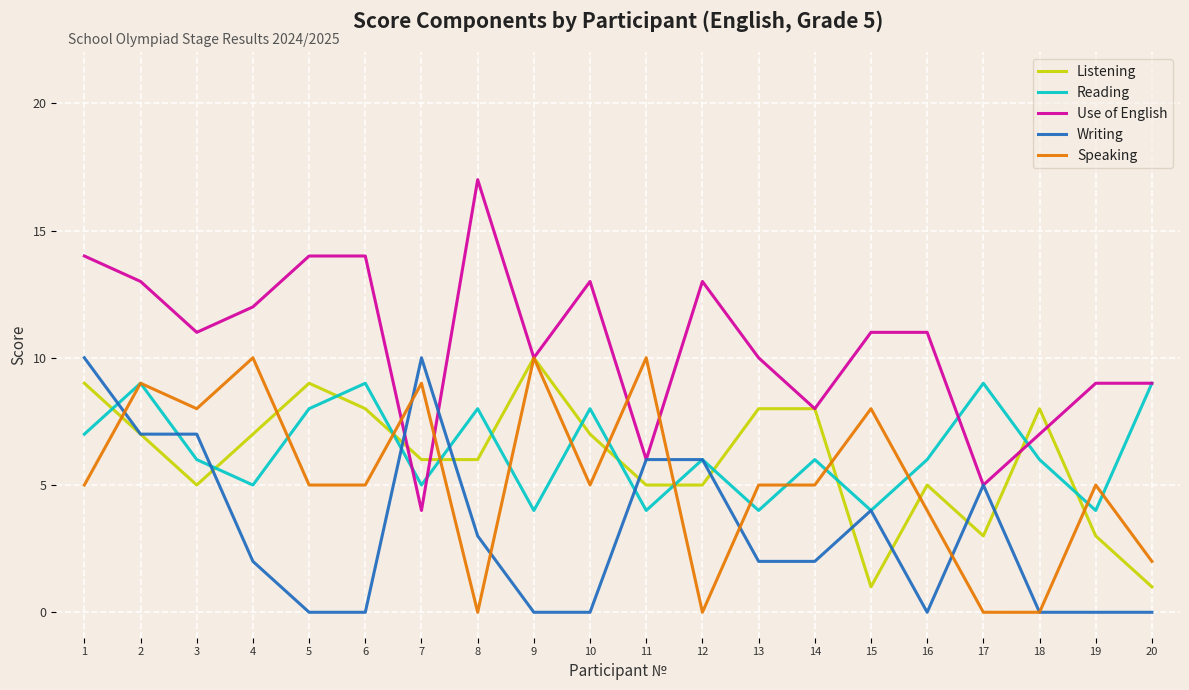

Does the chart display data point markers on the line(s)?

No